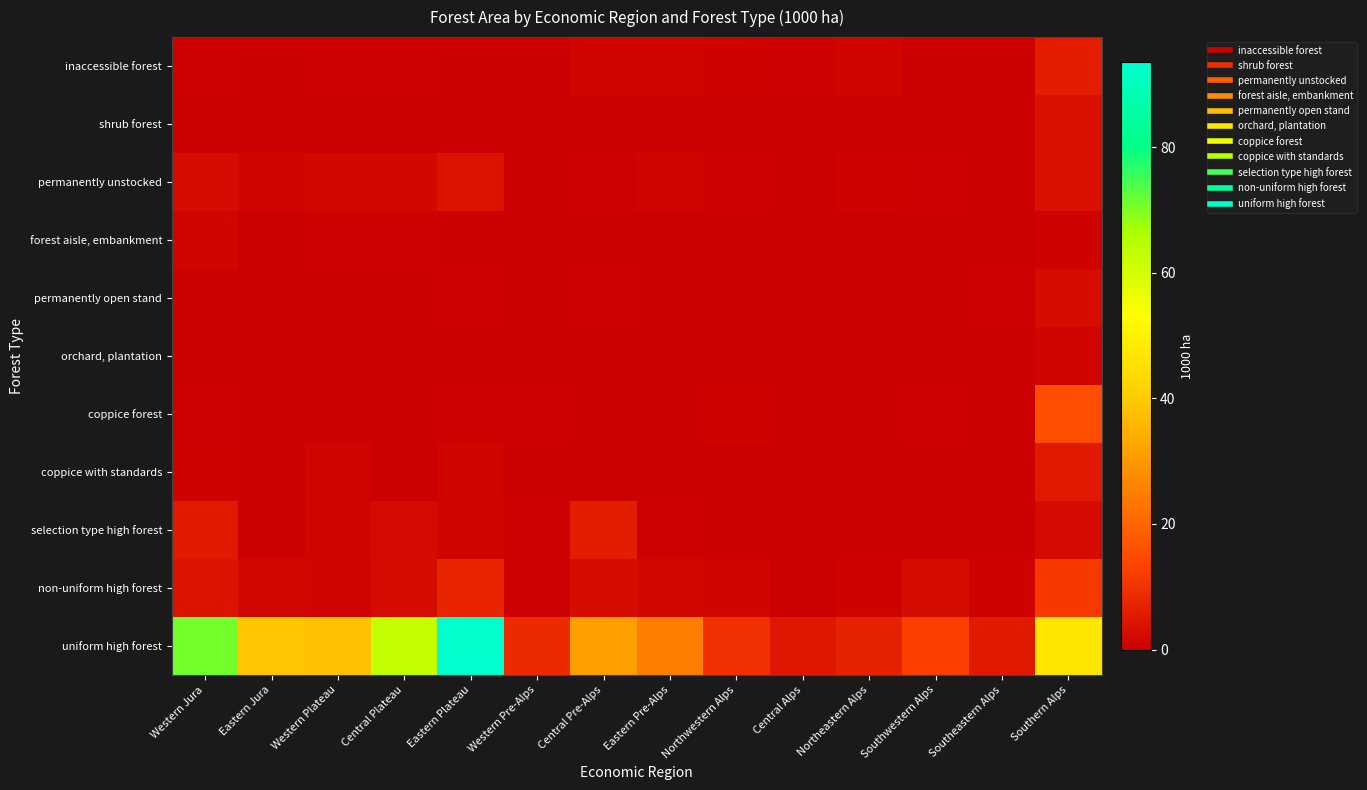

Reading left to right, what are all the values shown in this chart?

inaccessible forest: Western Jura=0.4	Eastern Jura=0.2	Western Plateau=0.6	Central Plateau=0.4	Eastern Plateau=0.0	Western Pre-Alps=0.0	Central Pre-Alps=1.1	Eastern Pre-Alps=1.1	Northwestern Alps=0.8	Central Alps=0.6	Northeastern Alps=1.4	Southwestern Alps=0.2	Southeastern Alps=0.0	Southern Alps=6.2
shrub forest: Western Jura=0.0	Eastern Jura=0.0	Western Plateau=0.0	Central Plateau=0.0	Eastern Plateau=0.0	Western Pre-Alps=0.0	Central Pre-Alps=0.0	Eastern Pre-Alps=0.0	Northwestern Alps=0.0	Central Alps=0.2	Northeastern Alps=0.0	Southwestern Alps=0.0	Southeastern Alps=0.0	Southern Alps=3.3
permanently unstocked: Western Jura=2.7	Eastern Jura=1.1	Western Plateau=1.6	Central Plateau=1.8	Eastern Plateau=4.2	Western Pre-Alps=0.0	Central Pre-Alps=0.6	Eastern Pre-Alps=1.3	Northwestern Alps=0.4	Central Alps=0.0	Northeastern Alps=0.8	Southwestern Alps=0.6	Southeastern Alps=0.2	Southern Alps=3.4
forest aisle, embankment: Western Jura=1.2	Eastern Jura=0.2	Western Plateau=0.4	Central Plateau=0.6	Eastern Plateau=0.0	Western Pre-Alps=0.2	Central Pre-Alps=0.2	Eastern Pre-Alps=0.0	Northwestern Alps=0.0	Central Alps=0.0	Northeastern Alps=0.2	Southwestern Alps=0.0	Southeastern Alps=0.2	Southern Alps=1.0
permanently open stand: Western Jura=0.2	Eastern Jura=0.2	Western Plateau=0.2	Central Plateau=0.2	Eastern Plateau=0.4	Western Pre-Alps=0.0	Central Pre-Alps=0.4	Eastern Pre-Alps=0.0	Northwestern Alps=0.0	Central Alps=0.0	Northeastern Alps=0.0	Southwestern Alps=0.2	Southeastern Alps=0.4	Southern Alps=2.7
orchard, plantation: Western Jura=0.0	Eastern Jura=0.0	Western Plateau=0.2	Central Plateau=0.0	Eastern Plateau=0.0	Western Pre-Alps=0.0	Central Pre-Alps=0.0	Eastern Pre-Alps=0.0	Northwestern Alps=0.2	Central Alps=0.0	Northeastern Alps=0.0	Southwestern Alps=0.0	Southeastern Alps=0.0	Southern Alps=1.2
coppice forest: Western Jura=0.6	Eastern Jura=0.2	Western Plateau=0.2	Central Plateau=0.0	Eastern Plateau=0.6	Western Pre-Alps=0.4	Central Pre-Alps=0.2	Eastern Pre-Alps=0.0	Northwestern Alps=0.8	Central Alps=0.2	Northeastern Alps=0.0	Southwestern Alps=0.6	Southeastern Alps=0.0	Southern Alps=15.7
coppice with standards: Western Jura=0.8	Eastern Jura=0.2	Western Plateau=1.2	Central Plateau=0.0	Eastern Plateau=1.4	Western Pre-Alps=0.0	Central Pre-Alps=0.0	Eastern Pre-Alps=0.0	Northwestern Alps=0.0	Central Alps=0.0	Northeastern Alps=0.0	Southwestern Alps=0.0	Southeastern Alps=0.2	Southern Alps=5.2
selection type high forest: Western Jura=5.4	Eastern Jura=0.2	Western Plateau=1.2	Central Plateau=2.4	Eastern Plateau=1.1	Western Pre-Alps=0.6	Central Pre-Alps=6.0	Eastern Pre-Alps=0.4	Northwestern Alps=0.0	Central Alps=0.2	Northeastern Alps=0.2	Southwestern Alps=0.2	Southeastern Alps=0.2	Southern Alps=2.5
non-uniform high forest: Western Jura=4.3	Eastern Jura=1.5	Western Plateau=1.4	Central Plateau=2.9	Eastern Plateau=7.5	Western Pre-Alps=0.4	Central Pre-Alps=2.6	Eastern Pre-Alps=1.5	Northwestern Alps=1.2	Central Alps=0.2	Northeastern Alps=0.8	Southwestern Alps=2.6	Southeastern Alps=1.0	Southern Alps=11.6
uniform high forest: Western Jura=71.0	Eastern Jura=39.2	Western Plateau=38.1	Central Plateau=62.8	Eastern Plateau=93.5	Western Pre-Alps=8.5	Central Pre-Alps=31.4	Eastern Pre-Alps=24.6	Northwestern Alps=9.6	Central Alps=4.9	Northeastern Alps=7.3	Southwestern Alps=12.5	Southeastern Alps=5.3	Southern Alps=47.1